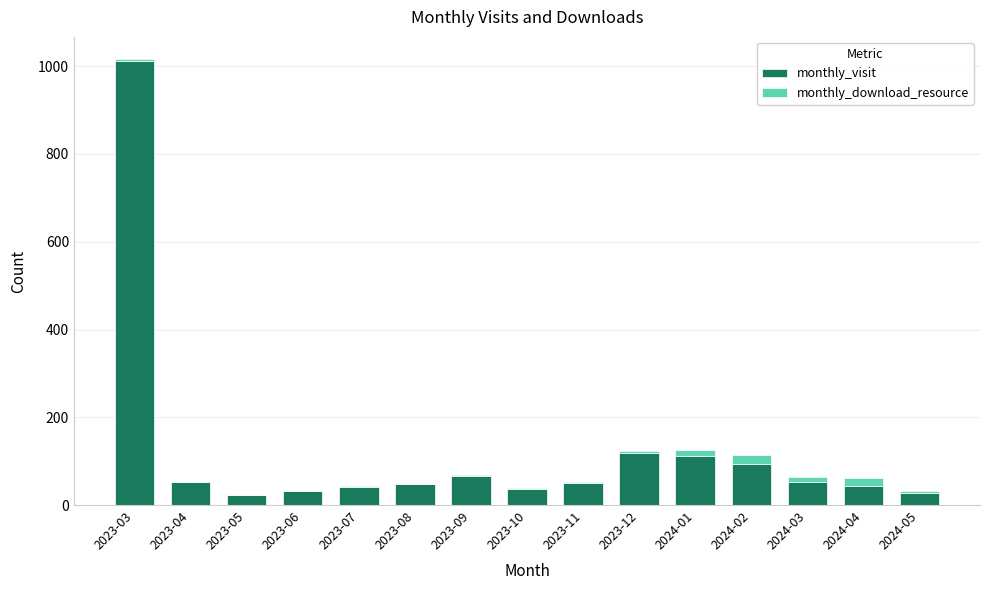

The value of monthly_visit at 2024-02 is 93. True or false?

True